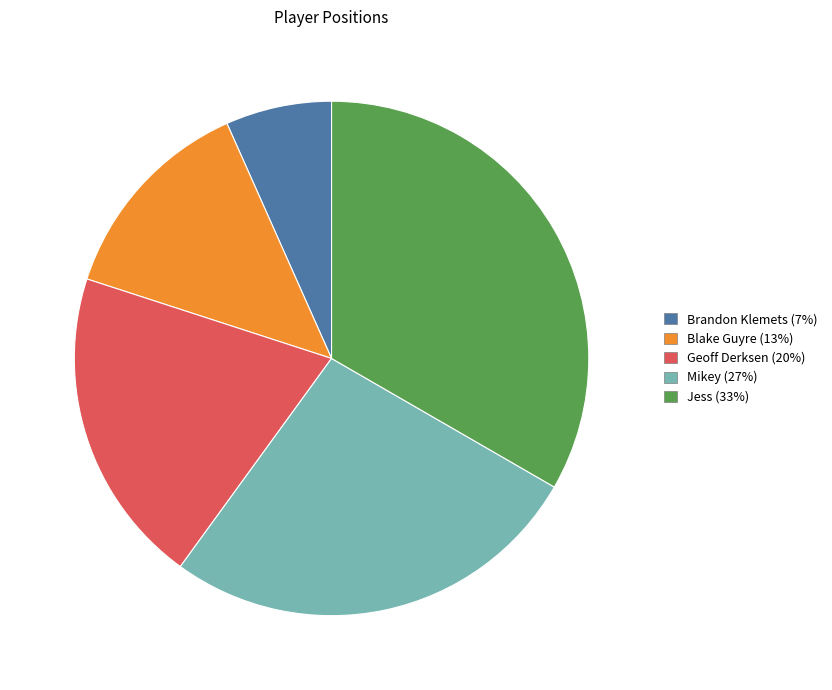

Is Jess (33%) the majority of the pie?

No